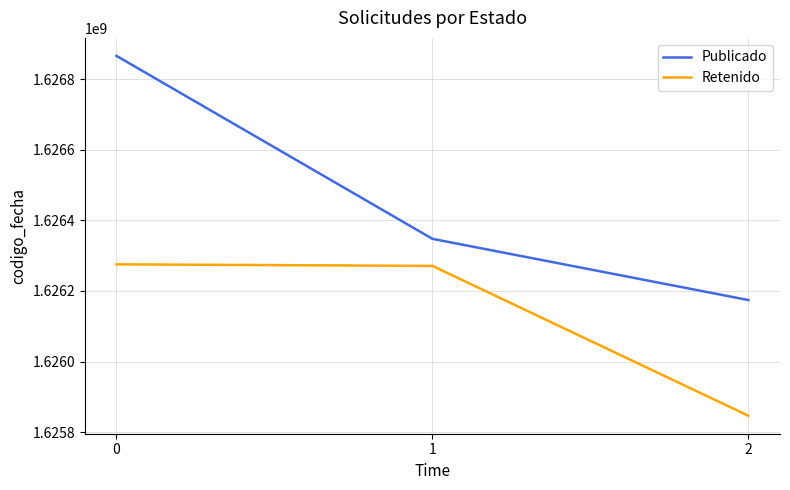

Count the number of categories in the chart.

3